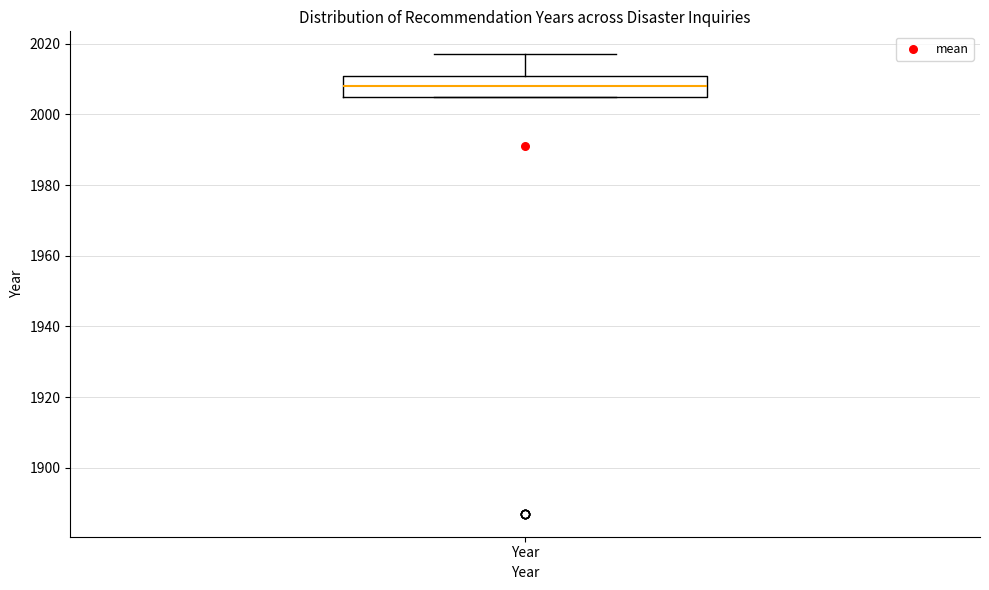

Read this box plot against the y-axis: the position of the median line, the range covered by the box, and the ends of both whiskers. The values are not printed on the chart, so give them approximately, as read against the axis.

median 2008, box 2006 to 2012, whiskers 2006 to 2018